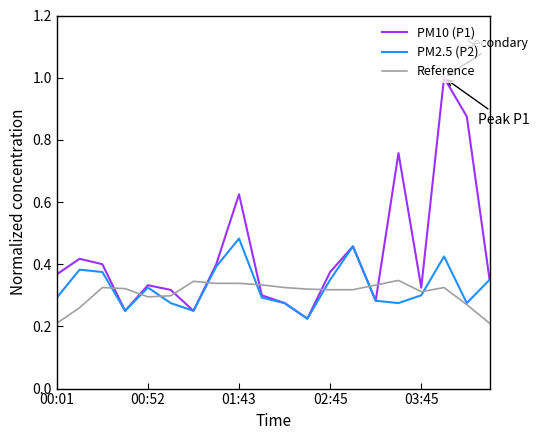

Is this an area chart (filled region under the line)?

No